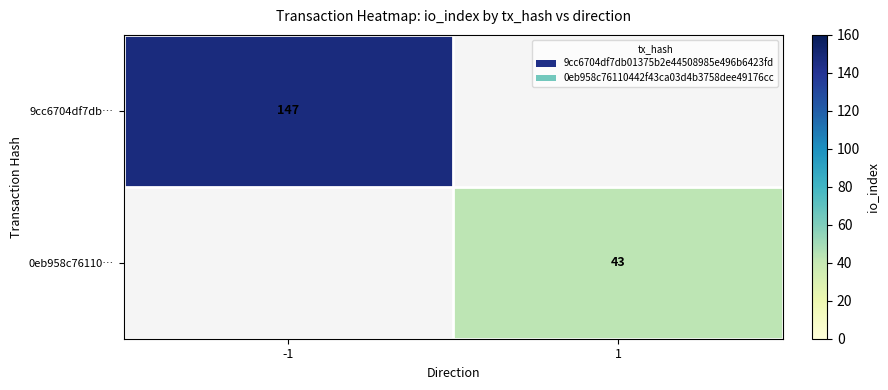

At how many categories does at least one series exceed 51?

1